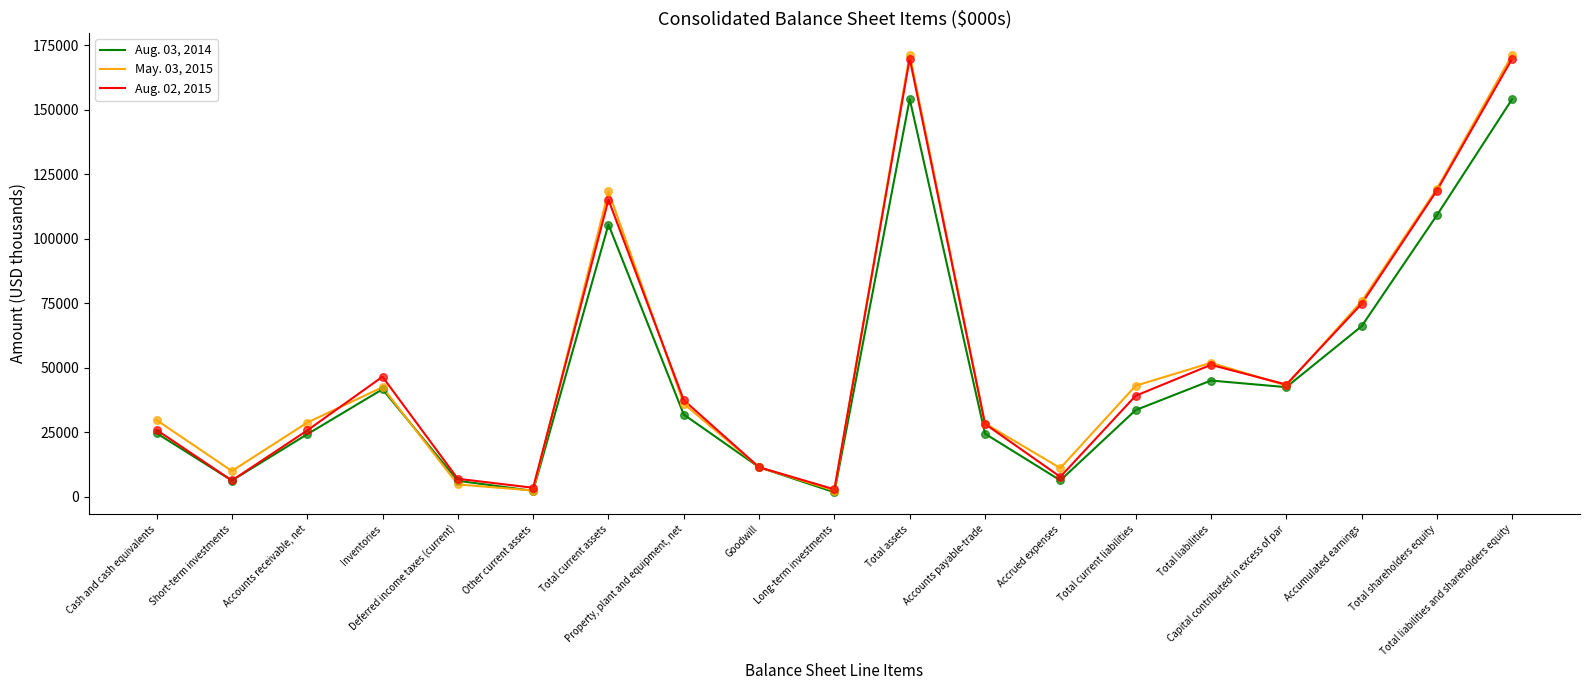

Which series has the widest spread of values?

May. 03, 2015